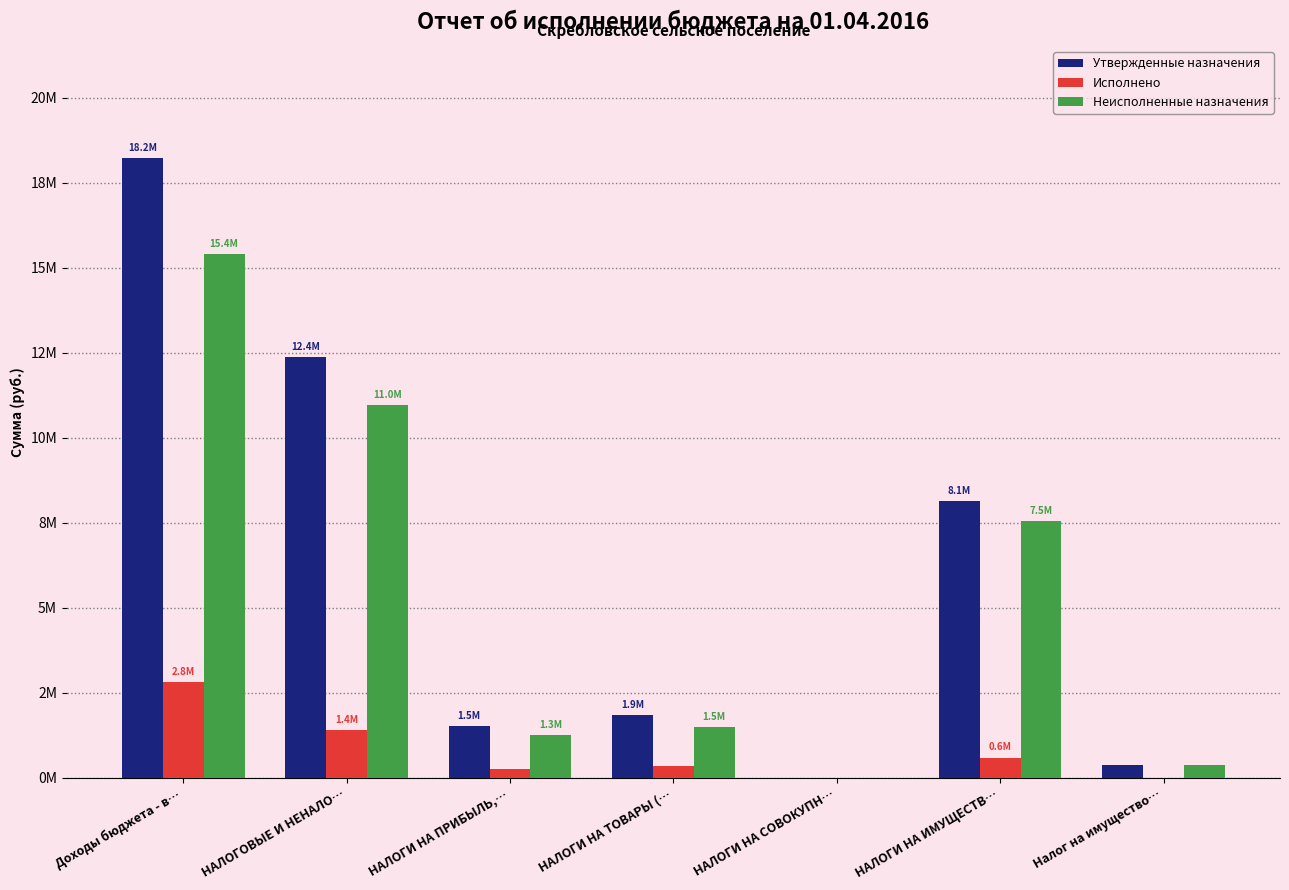

True or false: Неисполненные назначения has a value of 7615.4 at НАЛОГИ НА СОВОКУПН….

False